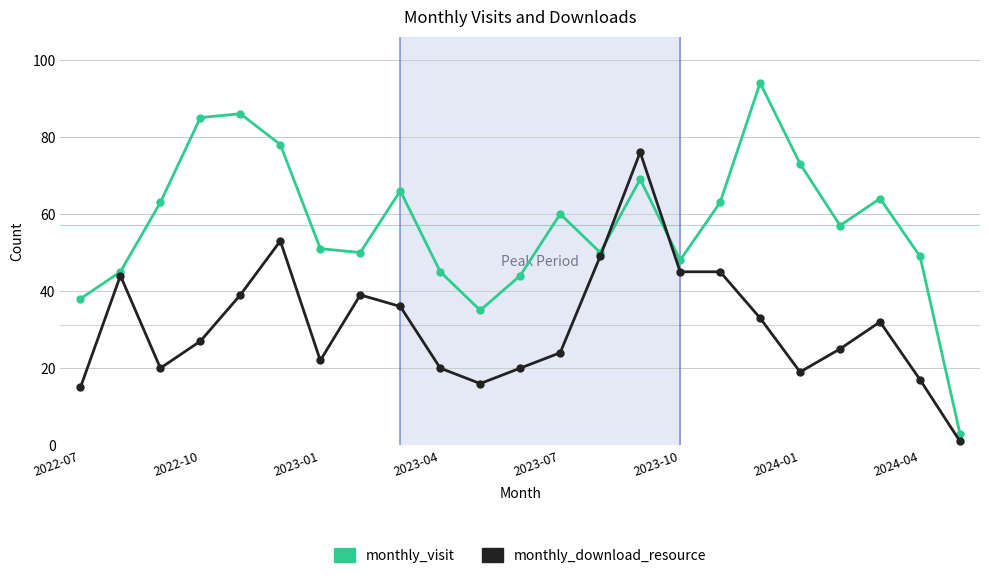

At how many categories does at least one series exceed 80?

3